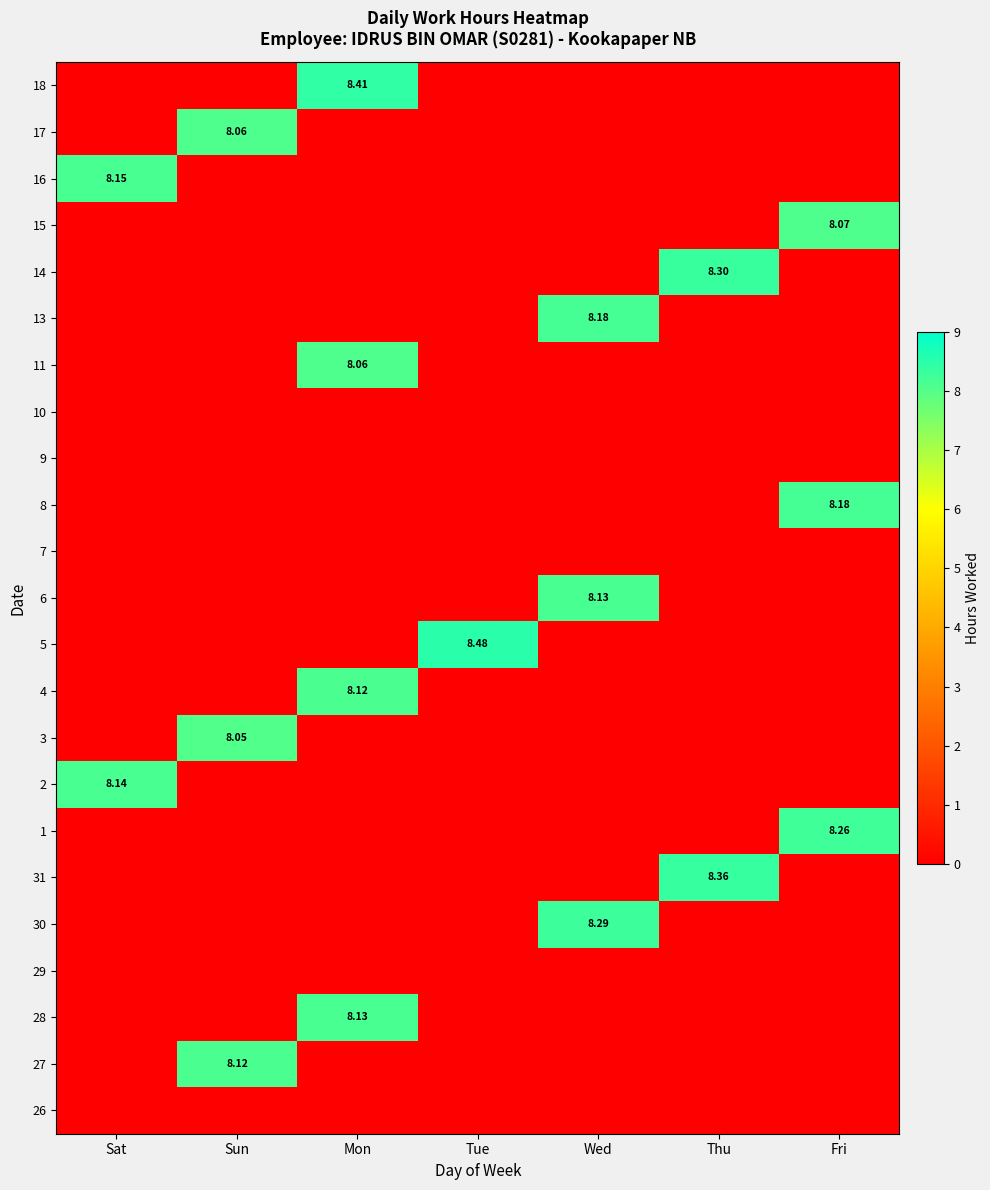

The value of 27 at Mon is 0.0. True or false?

True